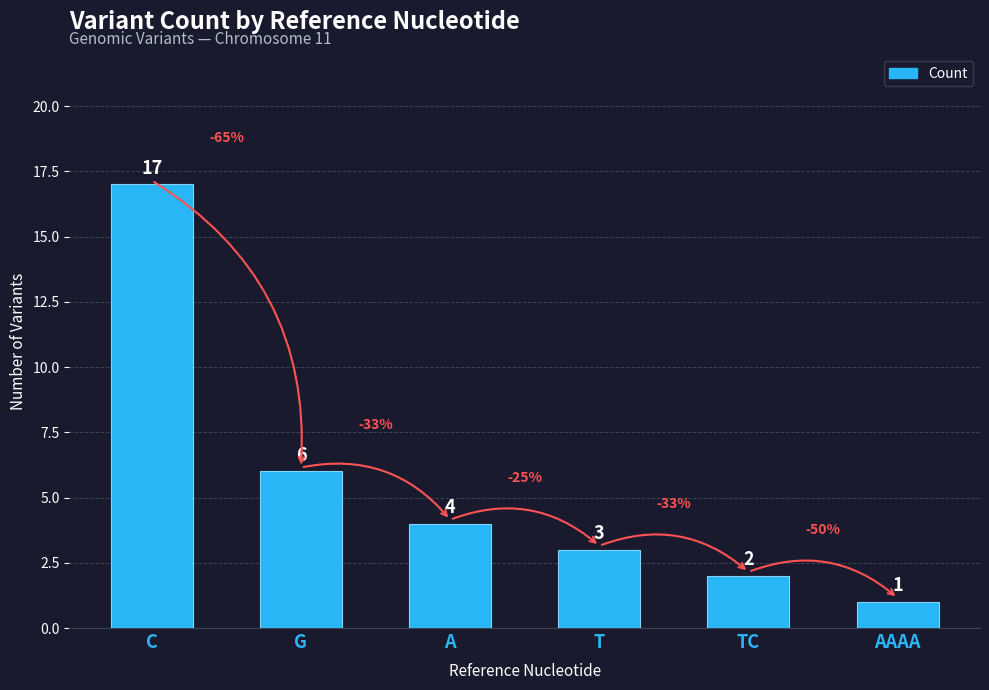

List the labels in order of value, largest first.

C, G, A, T, TC, AAAA